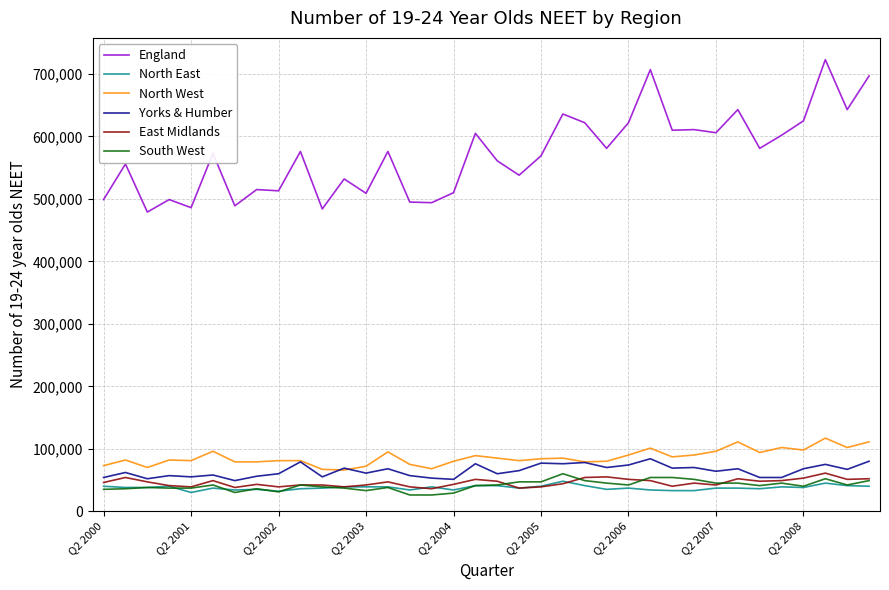

How many lines are shown in the chart?

6